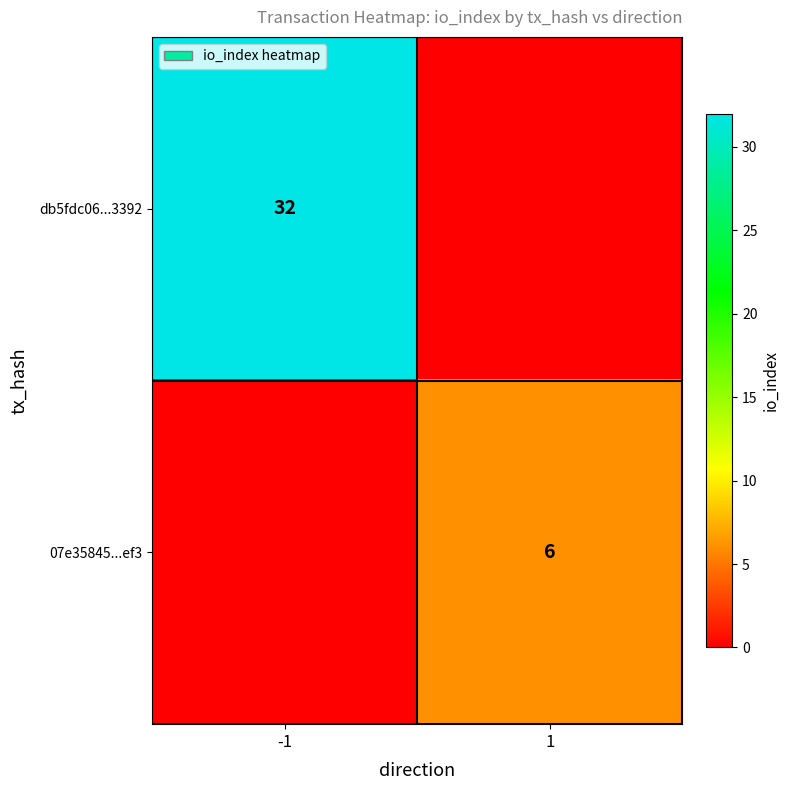

The db5fdc06...3392 series shows 9 at -1. True or false?

False